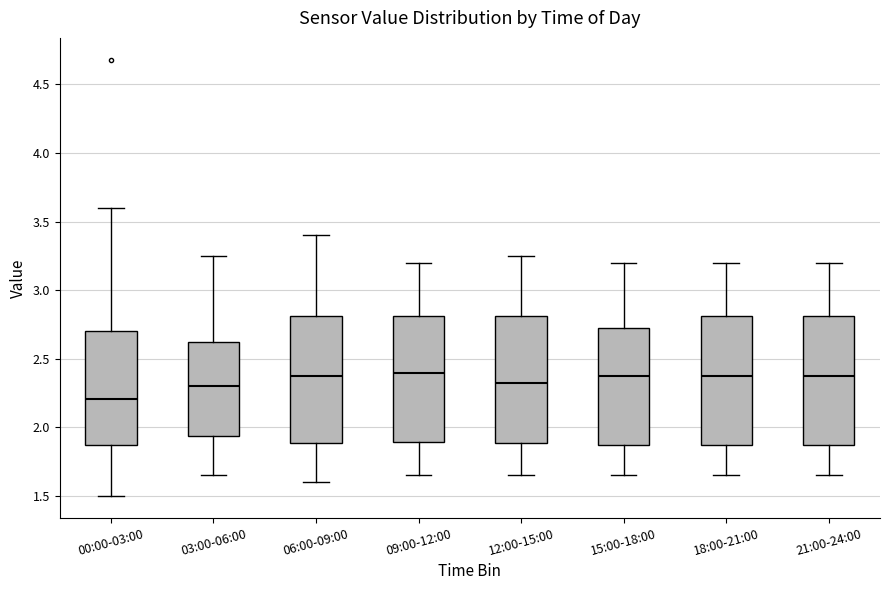

Where does the lower whisker of the box for 09:00-12:00 end on the y-axis? The values are not printed on the chart, so give them approximately, as read against the axis.

1.65